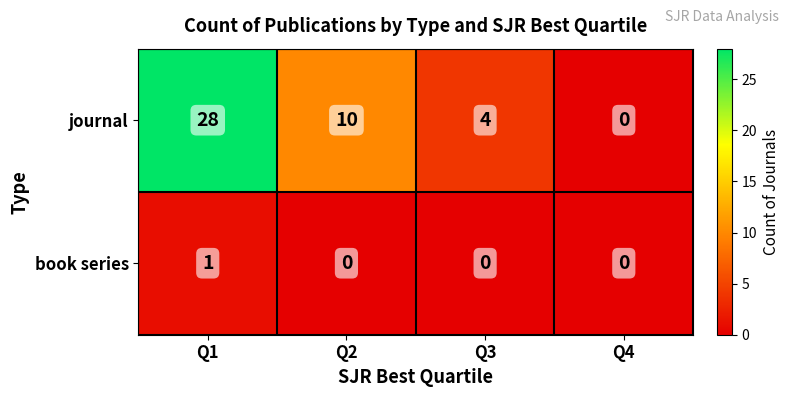

Is the value of book series at Q4 greater than the value of journal at Q1?

No